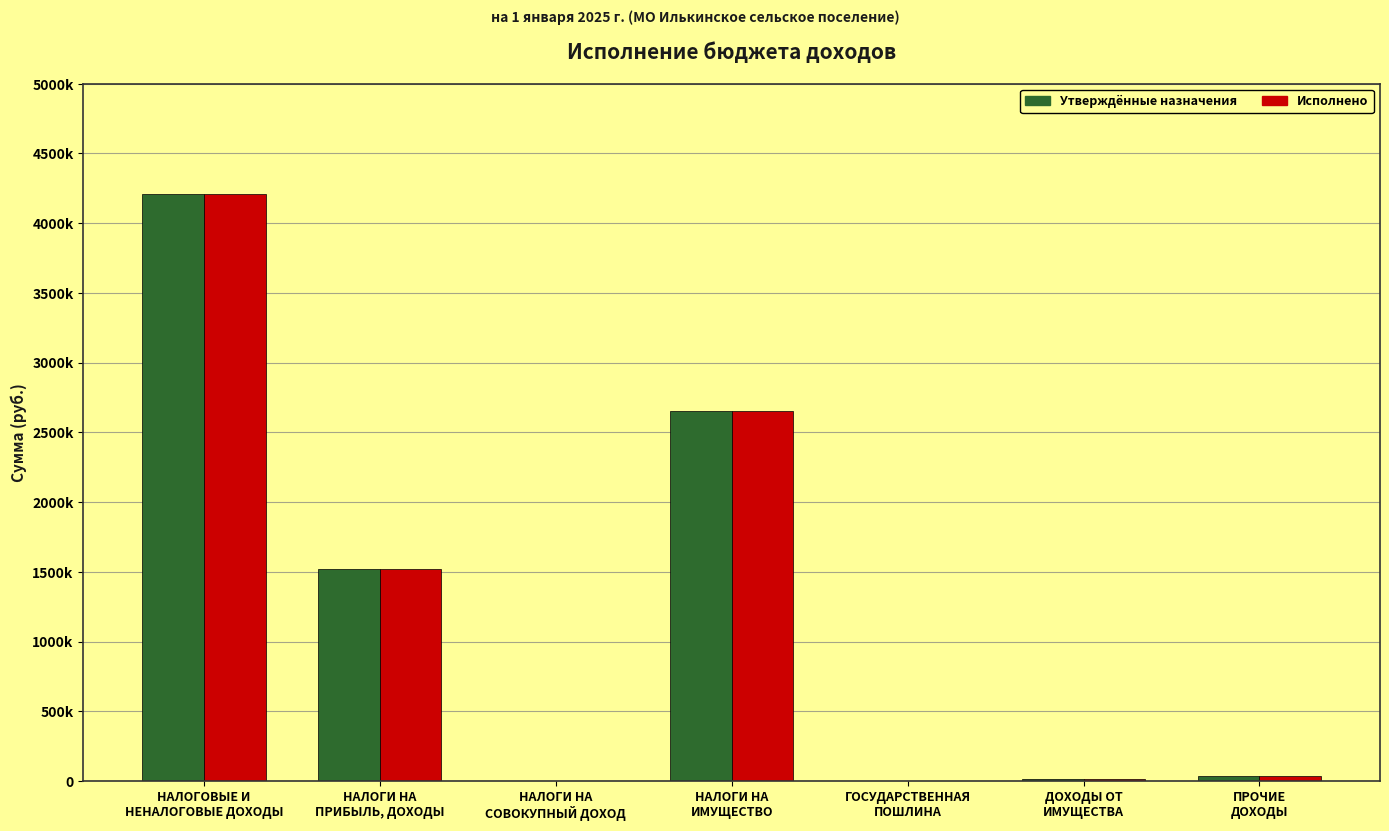

How many bars are there in each group?

2